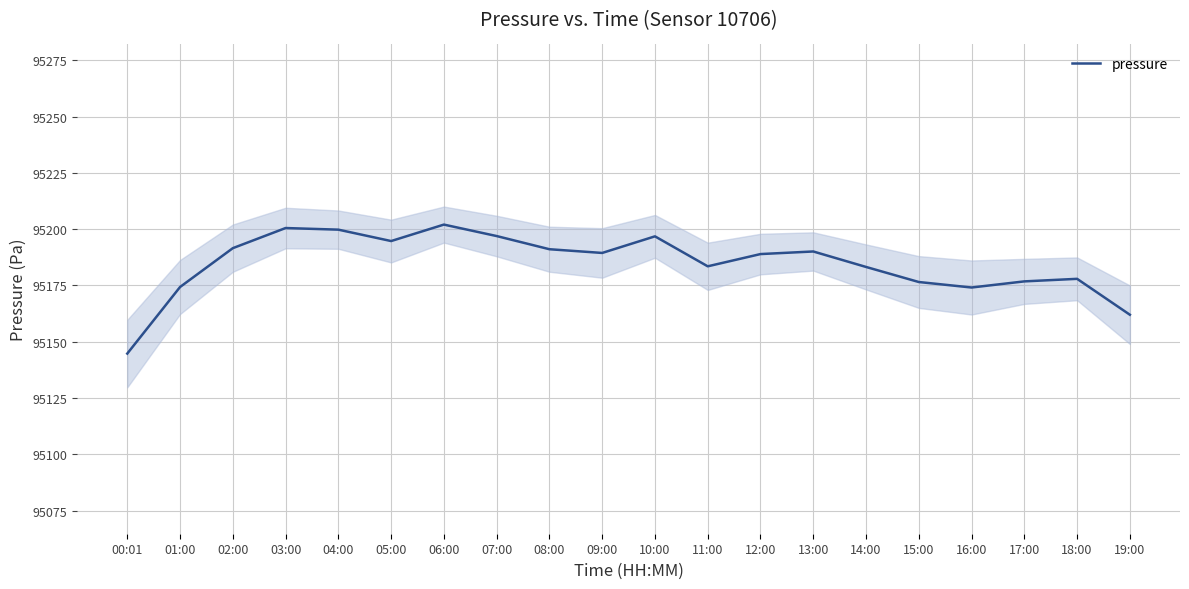

Where is the data nearest to the value 95173?

16:00